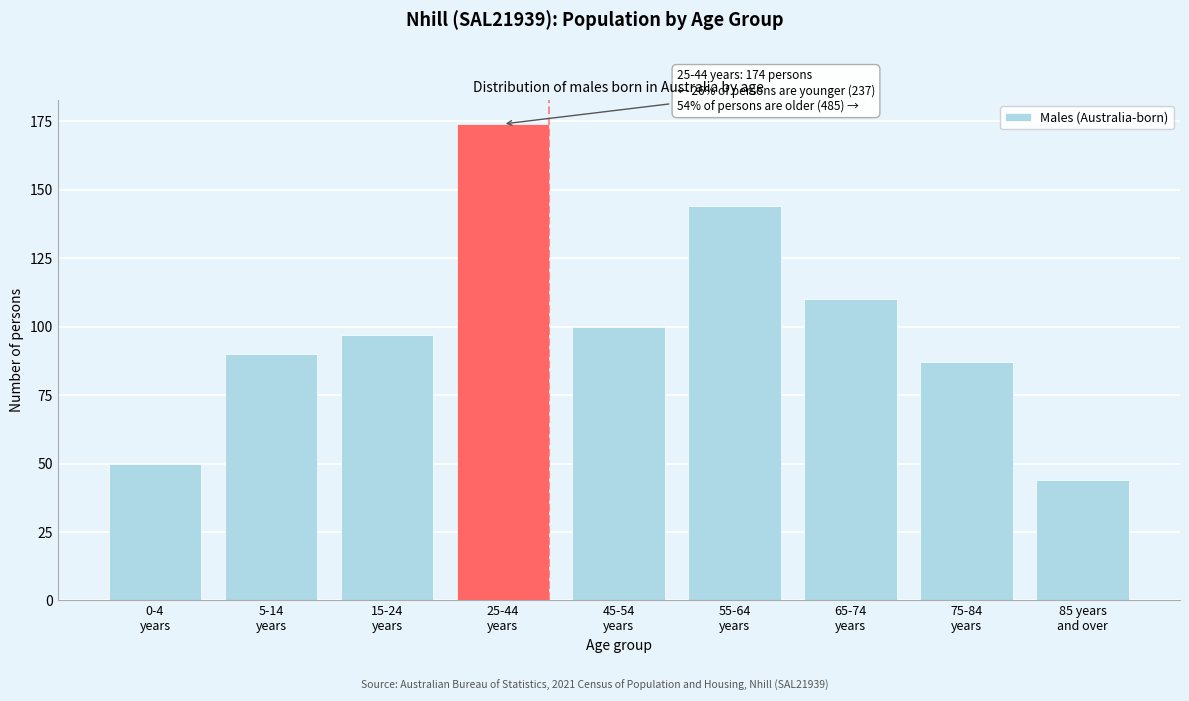

Reading right to left, list all the values displayed in this chart.

44	87	110	144	100	174	97	90	50